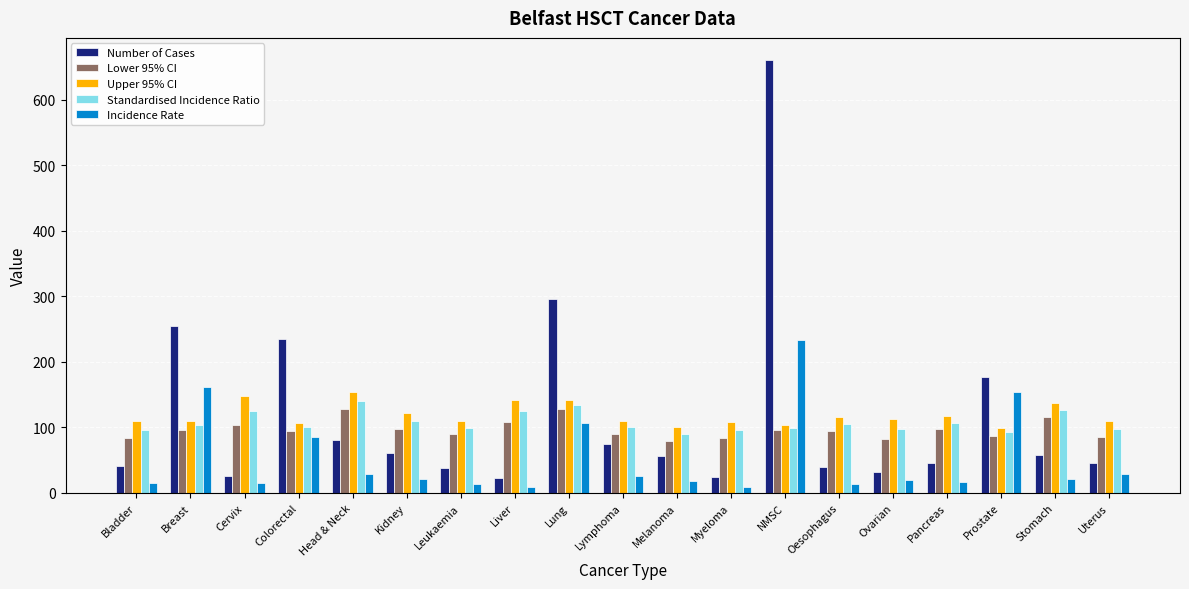

What value does the Number of Cases series have at Lymphoma?

75.0